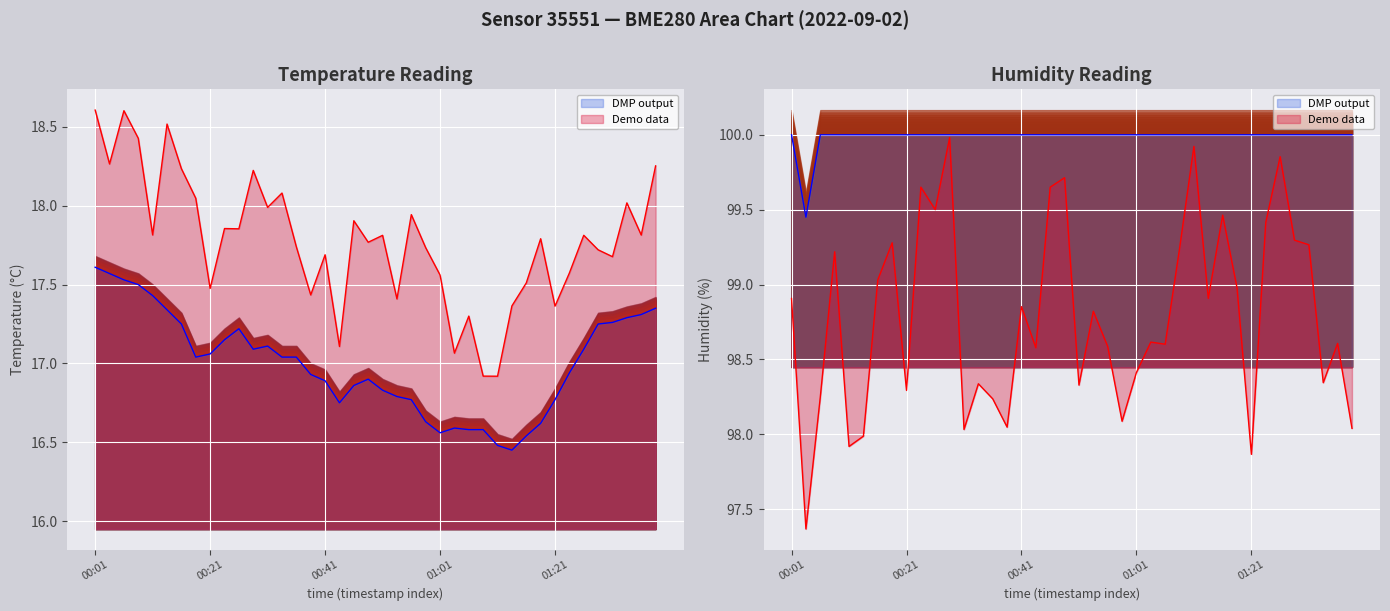

Reading right to left, extract all data points from this chart.

temperature: 01:38=17.4	01:35=17.3	01:33=17.3	01:30=17.3	01:28=17.2	01:26=17.1	01:23=16.9	01:21=16.8	01:18=16.6	01:16=16.5	01:13=16.4	01:11=16.5	01:08=16.6	01:06=16.6	01:03=16.6	01:01=16.6	00:58=16.6	00:56=16.8	00:53=16.8	00:51=16.8	00:49=16.9	00:46=16.9	00:43=16.8	00:41=16.9	00:38=16.9	00:36=17.0	00:33=17.0	00:31=17.1	00:28=17.1	00:26=17.2	00:24=17.1	00:21=17.1	00:19=17.0	00:16=17.2	00:14=17.3	00:11=17.4	00:09=17.5	00:06=17.5	00:04=17.6	00:01=17.6
humidity: 01:38=100.0	01:35=100.0	01:33=100.0	01:30=100.0	01:28=100.0	01:26=100.0	01:23=100.0	01:21=100.0	01:18=100.0	01:16=100.0	01:13=100.0	01:11=100.0	01:08=100.0	01:06=100.0	01:03=100.0	01:01=100.0	00:58=100.0	00:56=100.0	00:53=100.0	00:51=100.0	00:49=100.0	00:46=100.0	00:43=100.0	00:41=100.0	00:38=100.0	00:36=100.0	00:33=100.0	00:31=100.0	00:28=100.0	00:26=100.0	00:24=100.0	00:21=100.0	00:19=100.0	00:16=100.0	00:14=100.0	00:11=100.0	00:09=100.0	00:06=100.0	00:04=99.5	00:01=100.0